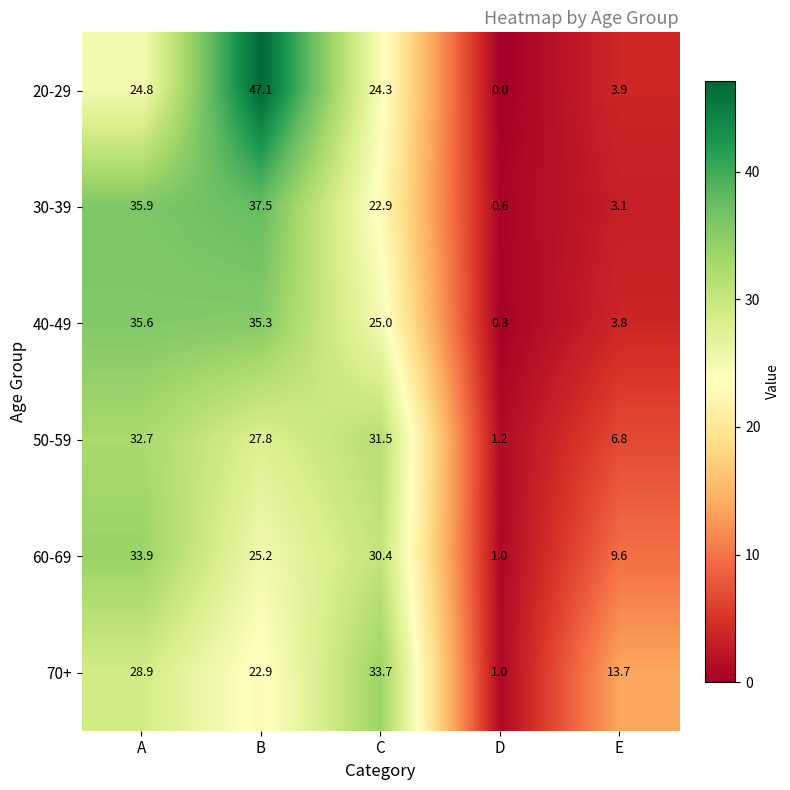

Read the 50-59 value at A.

32.7